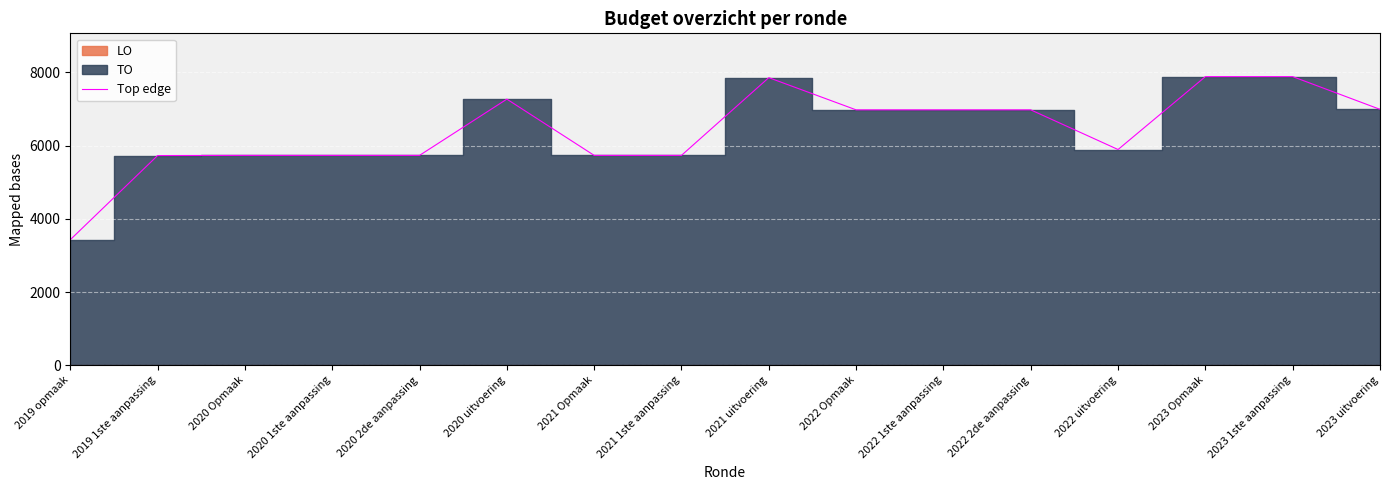

What is the smallest value displayed?

3430